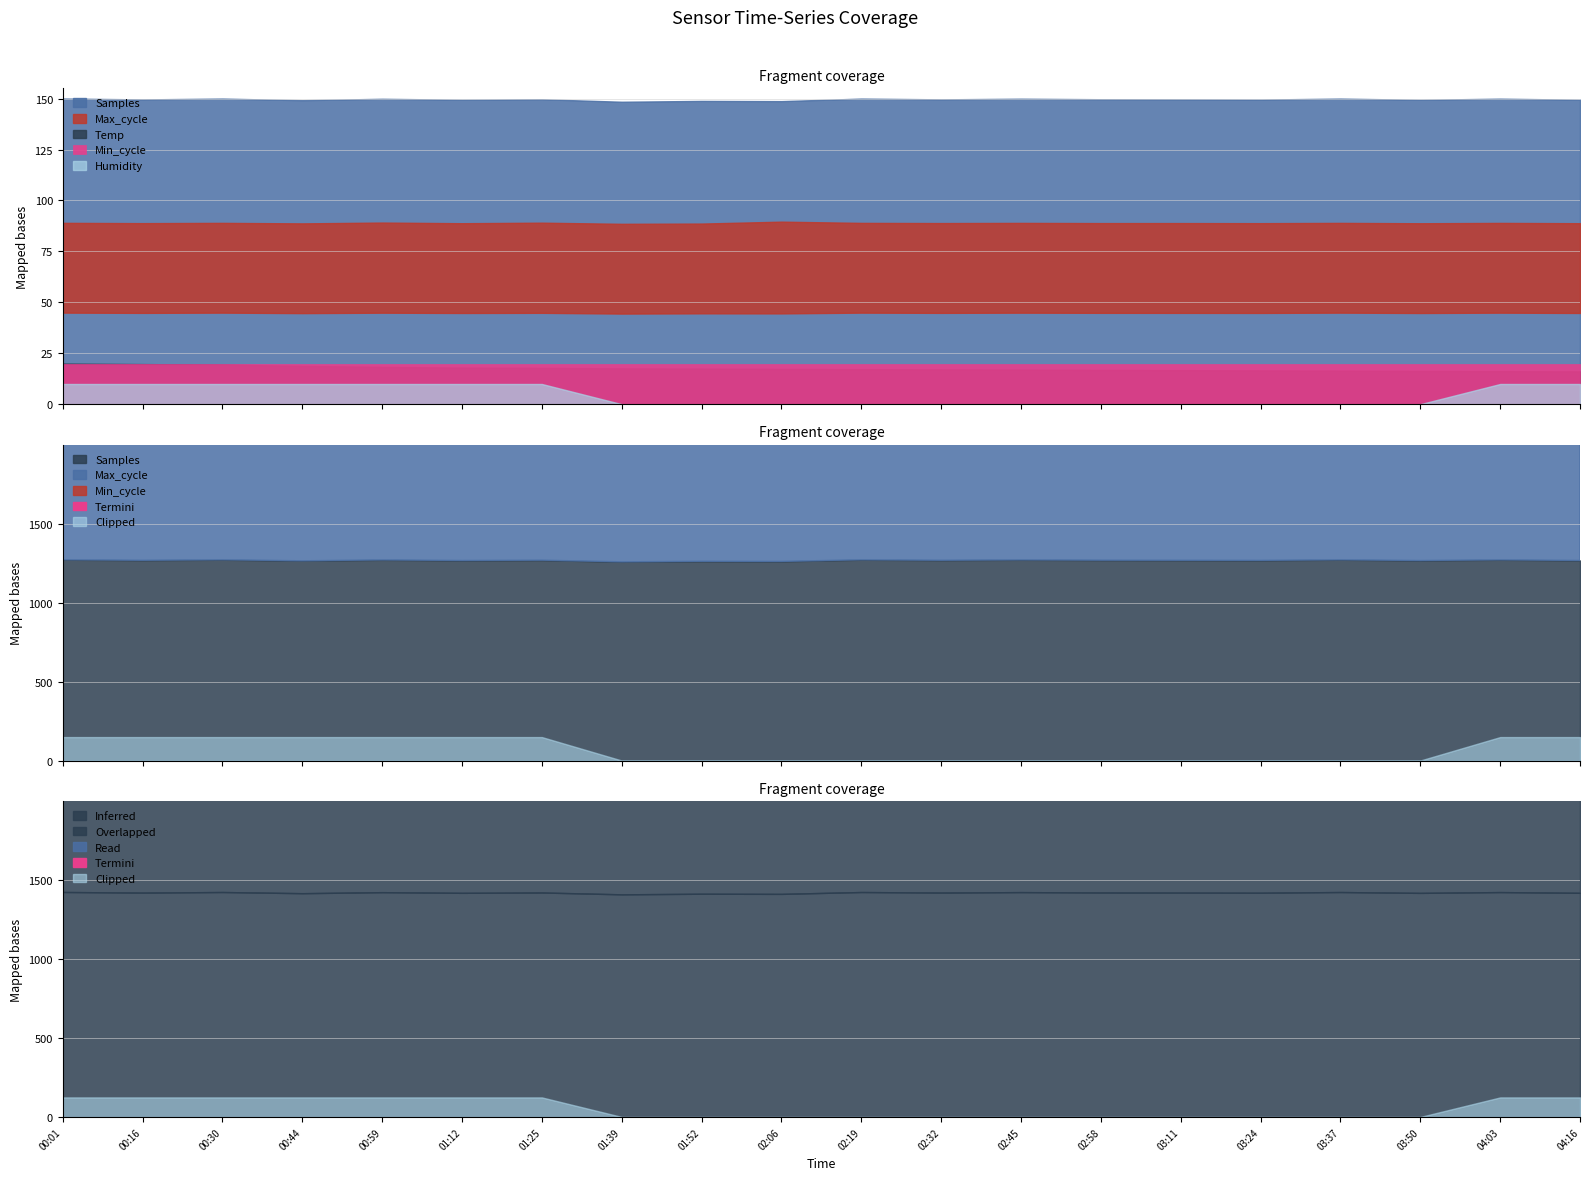

True or false: Max_cycle and Min_cycle cross at least once.

False